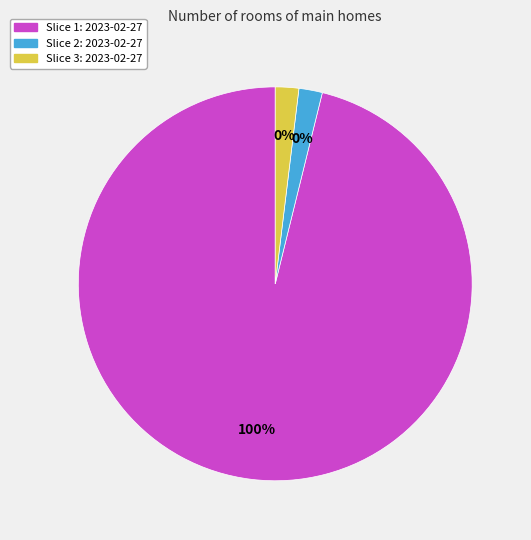

Is there any slice that represents more than half of the pie?

Yes